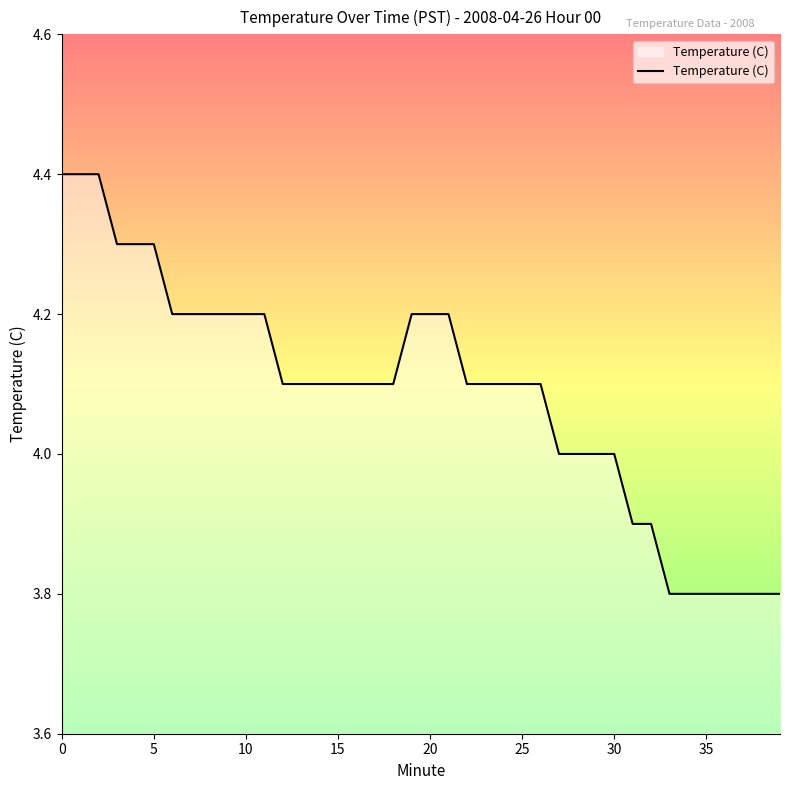

What is the greatest value displayed?

4.4